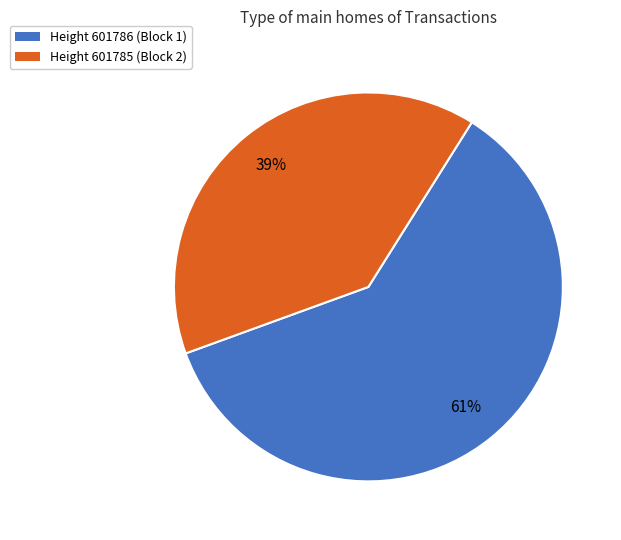

Which has a higher value, Height 601786 (Block 1) or Height 601785 (Block 2)?

Height 601786 (Block 1)